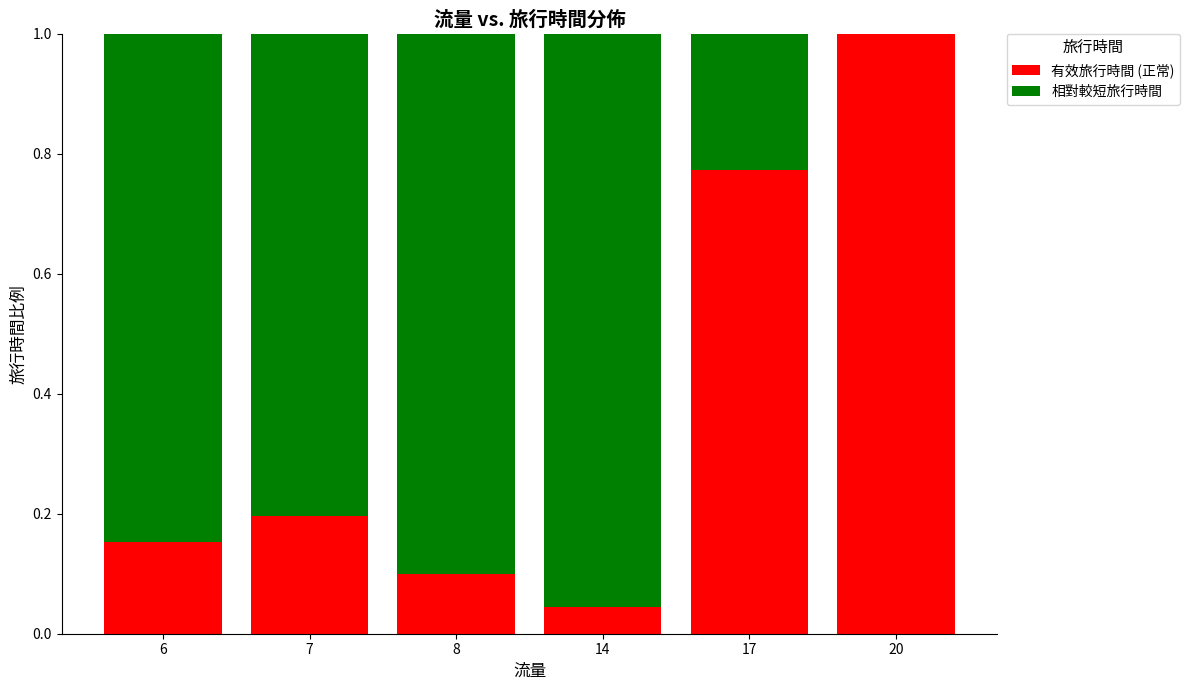

Is it true that 有效旅行時間 (正常) equals 0.3 at 7?

False